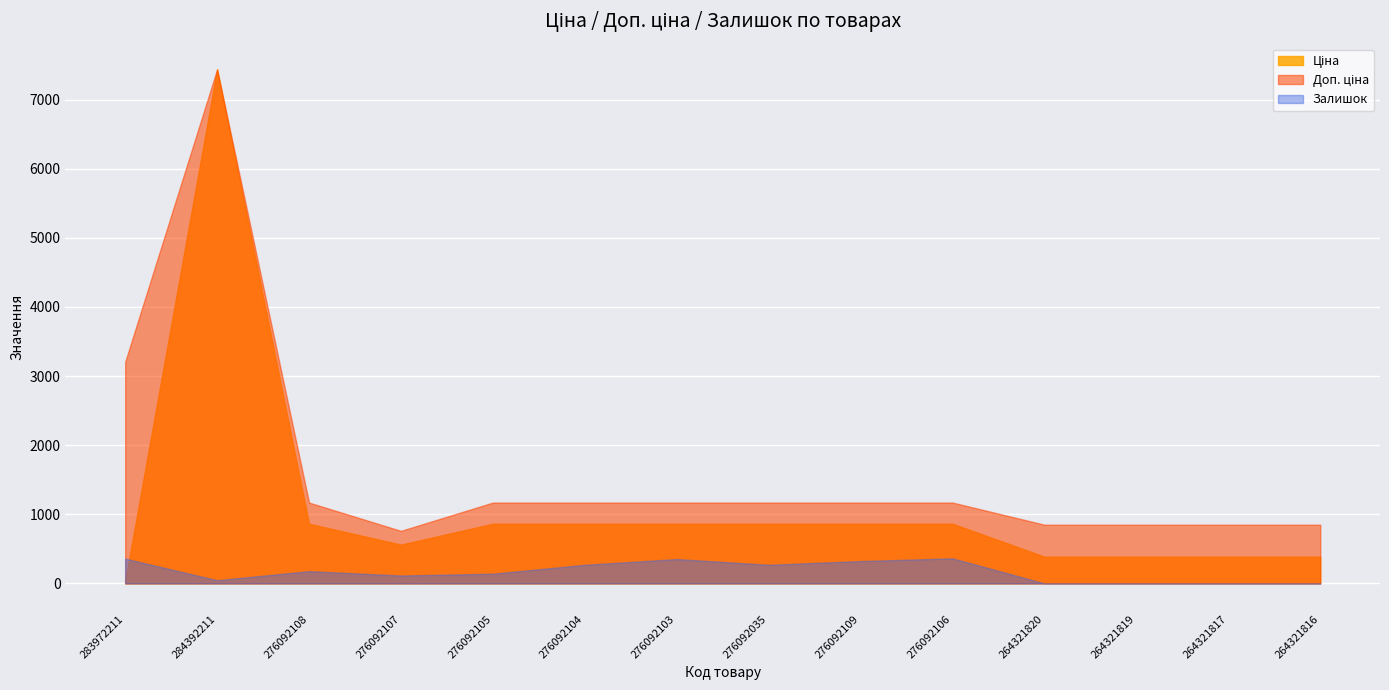

Which has a higher value, 264321819 or 276092035?

276092035